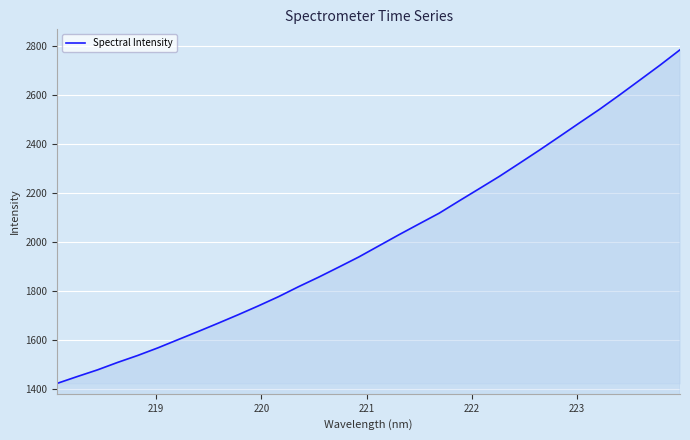

Does the chart display data point markers on the line(s)?

No